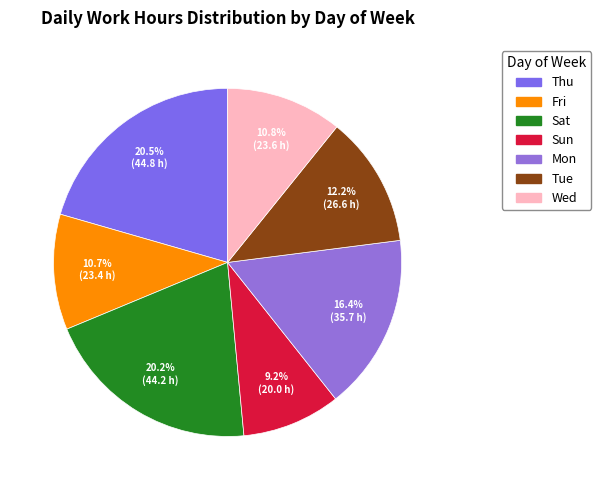

To the nearest percent, what is the average slice percentage?

14%